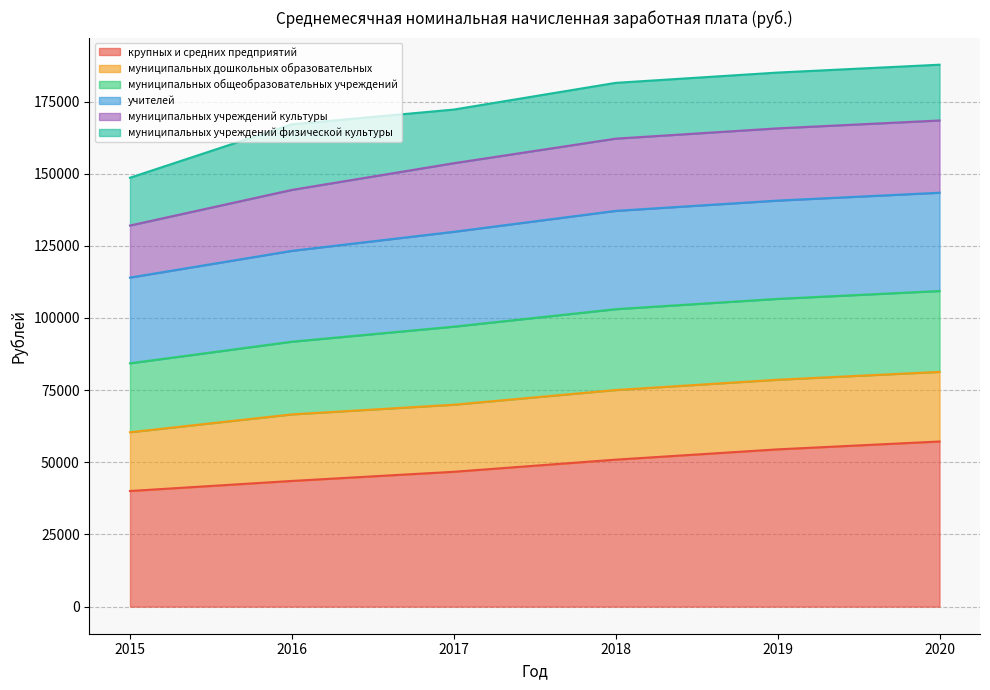

Which category has the highest value in the муниципальных общеобразовательных учреждений series?

2020